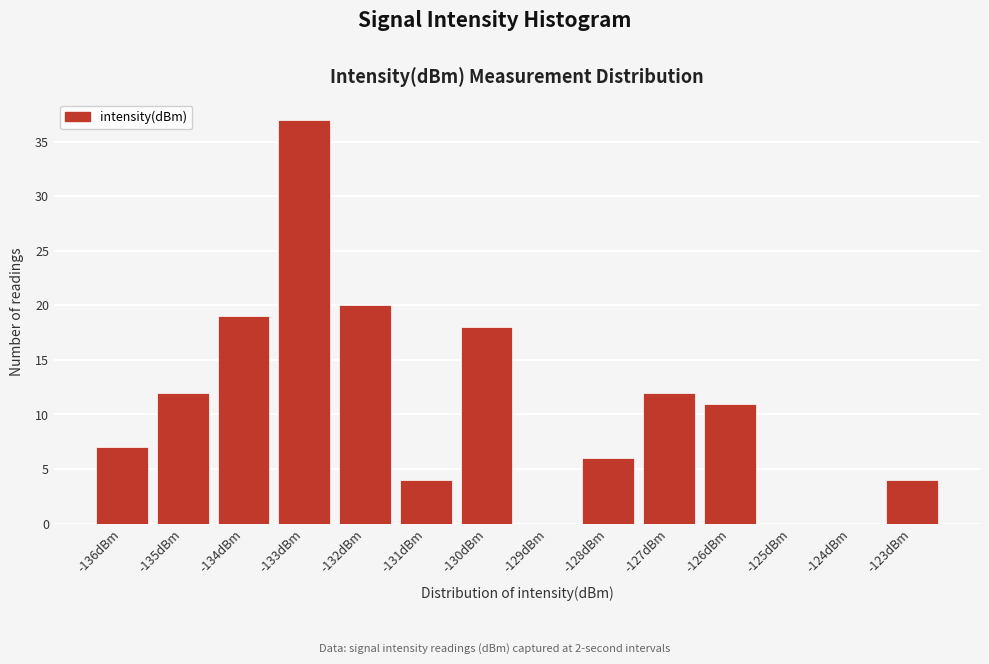

Reading left to right, transcribe all the data shown in this chart.

-136dBm=7	-135dBm=12	-134dBm=19	-133dBm=37	-132dBm=20	-131dBm=4	-130dBm=18	-129dBm=0	-128dBm=6	-127dBm=12	-126dBm=11	-125dBm=0	-124dBm=0	-123dBm=4